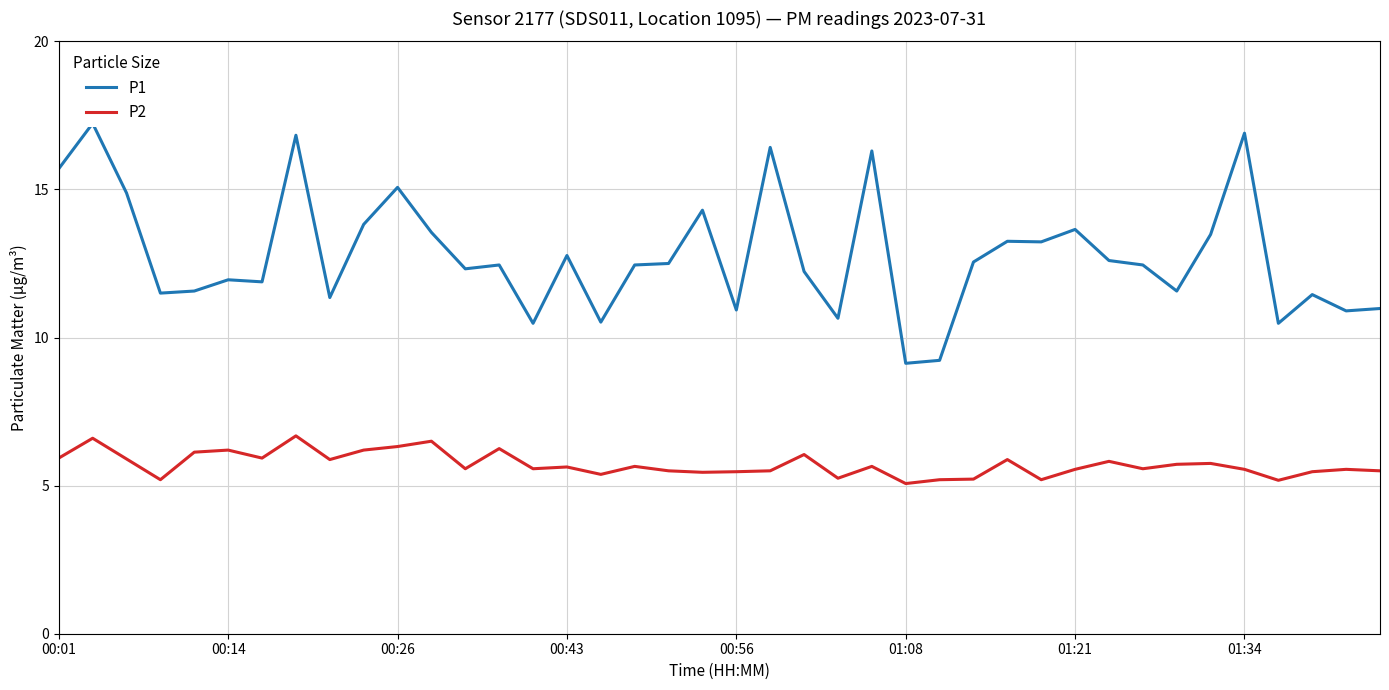

Count the number of categories in the chart.

40